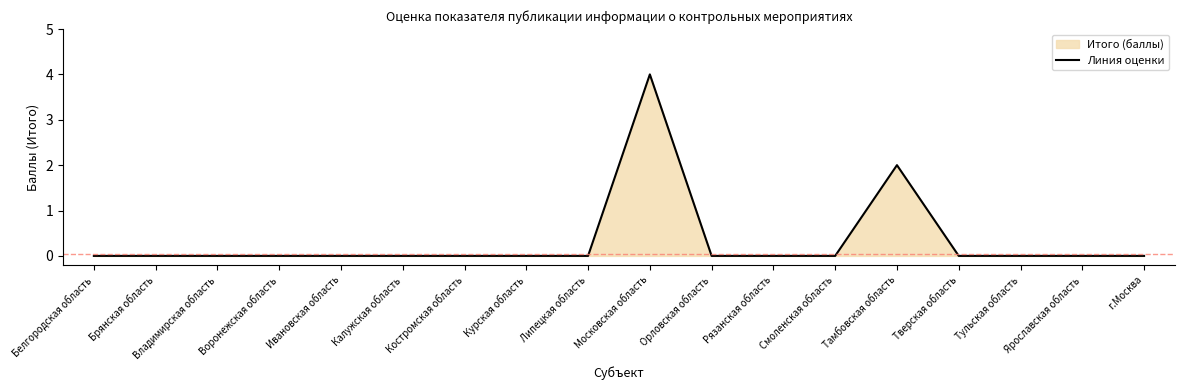

List the labels in order of value, largest first.

Московская область, Тамбовская область, Белгородская область, Брянская область, Владимирская область, Воронежская область, Ивановская область, Калужская область, Костромская область, Курская область, Липецкая область, Орловская область, Рязанская область, Смоленская область, Тверская область, Тульская область, Ярославская область, г.Москва